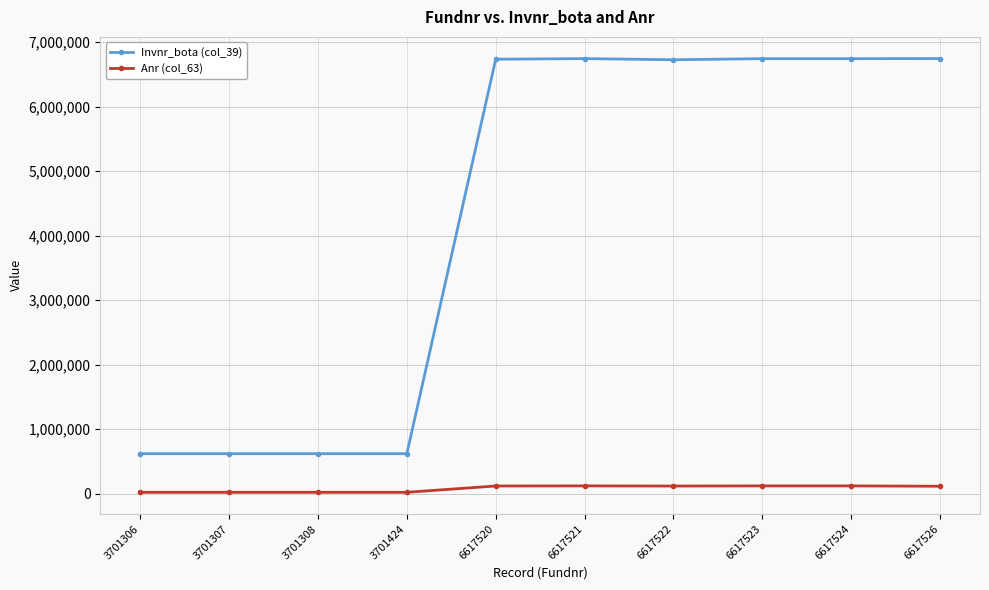

What is the difference between the second highest and minimum values in the Anr (col_63) series?

99289